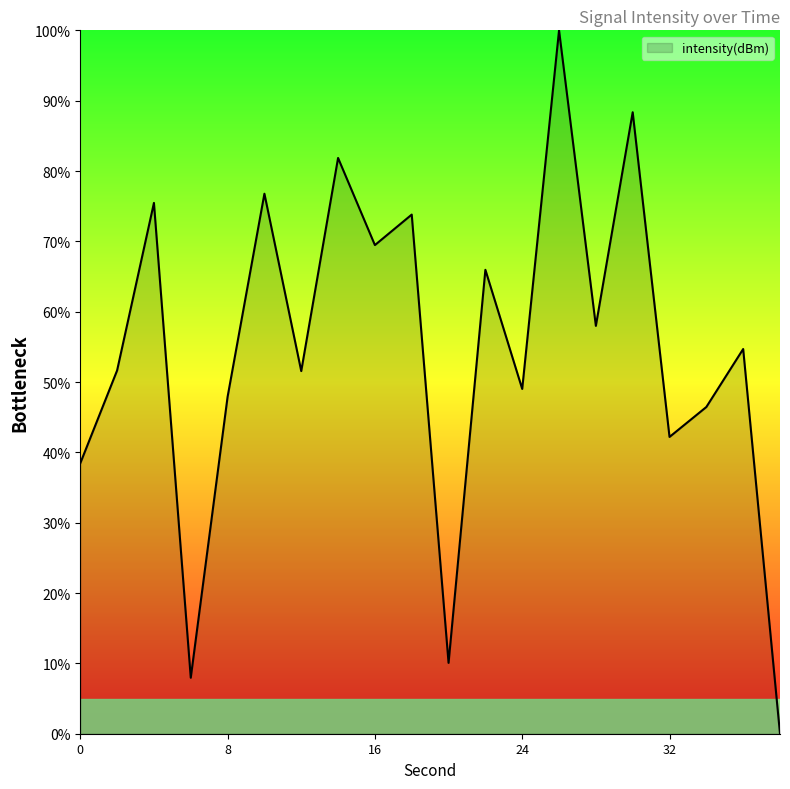

What is the average value?

54.5